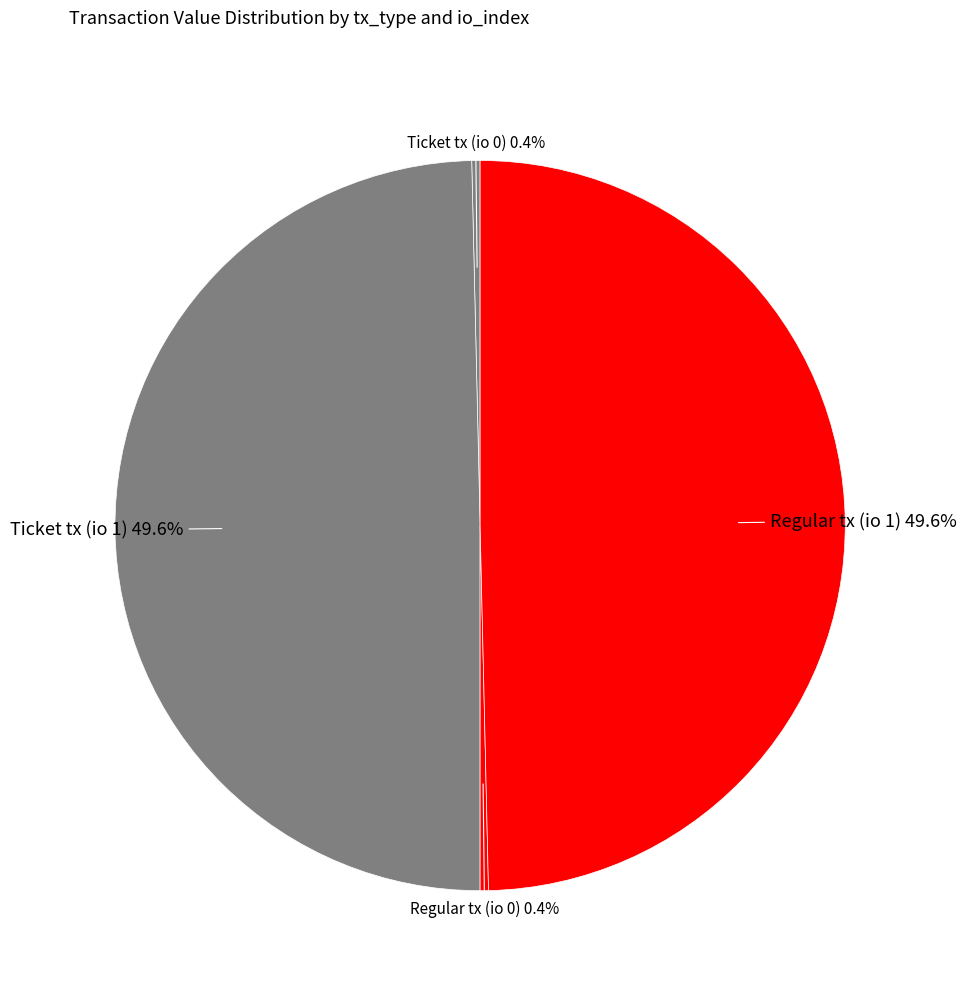

Count the number of slices in the pie.

4